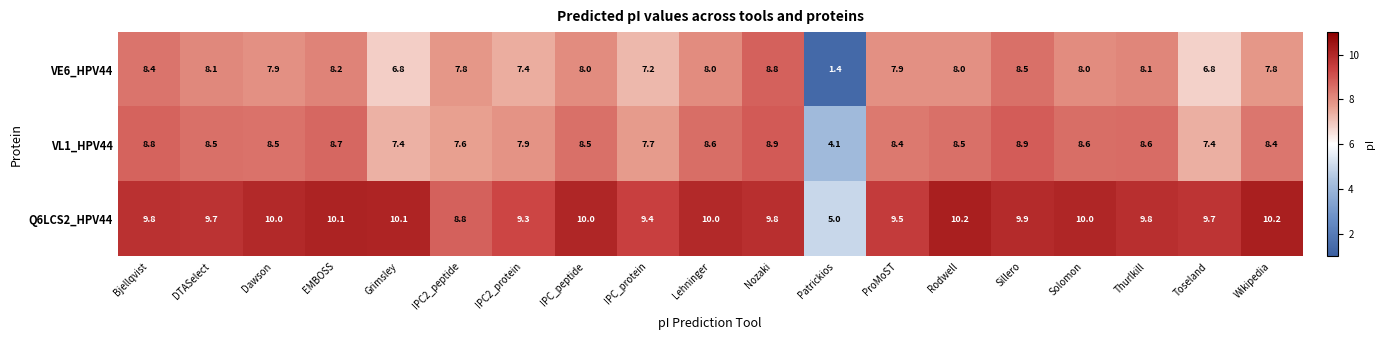

What is the total value across all series at EMBOSS?

27.0